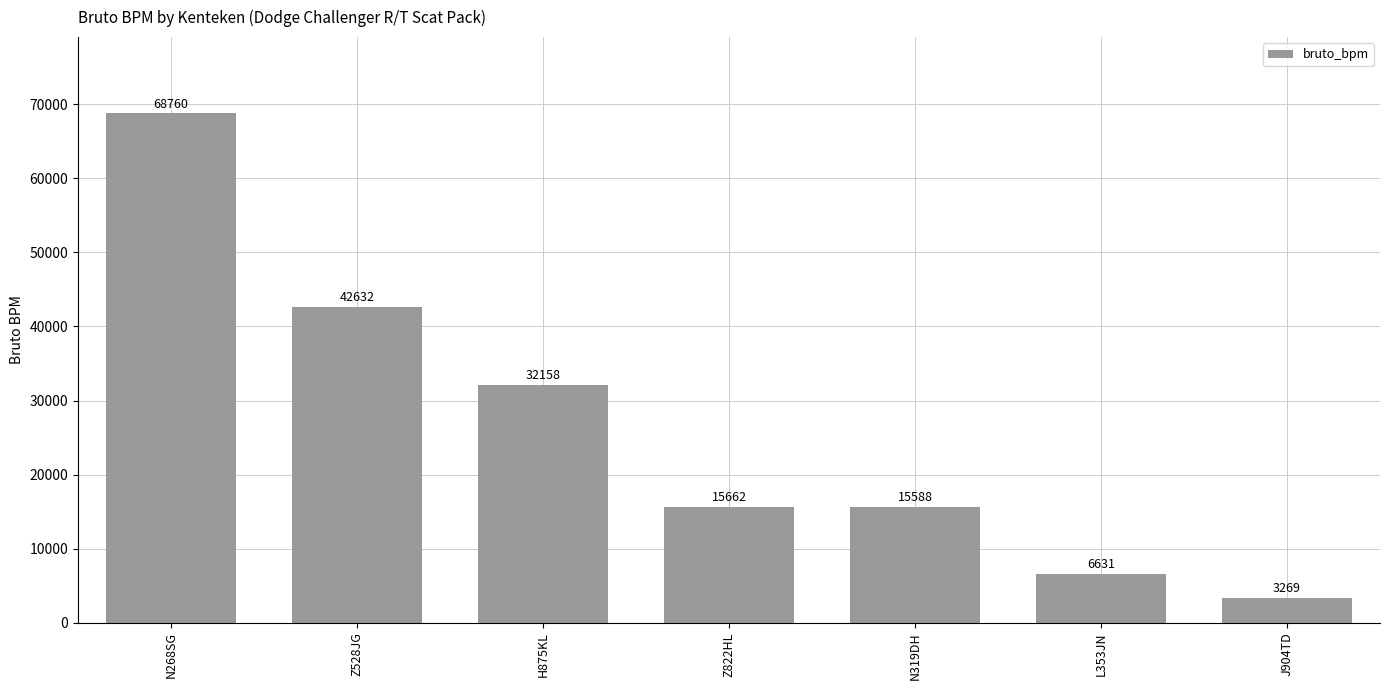

Reading right to left, extract all data points from this chart.

3269	6631	15588	15662	32158	42632	68760